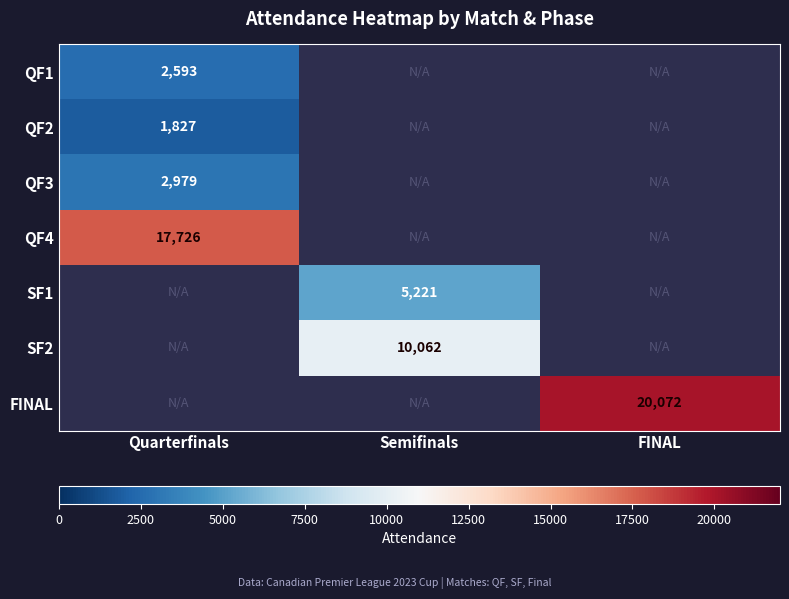

True or false: QF3 has a value of 2979 at Quarterfinals.

True